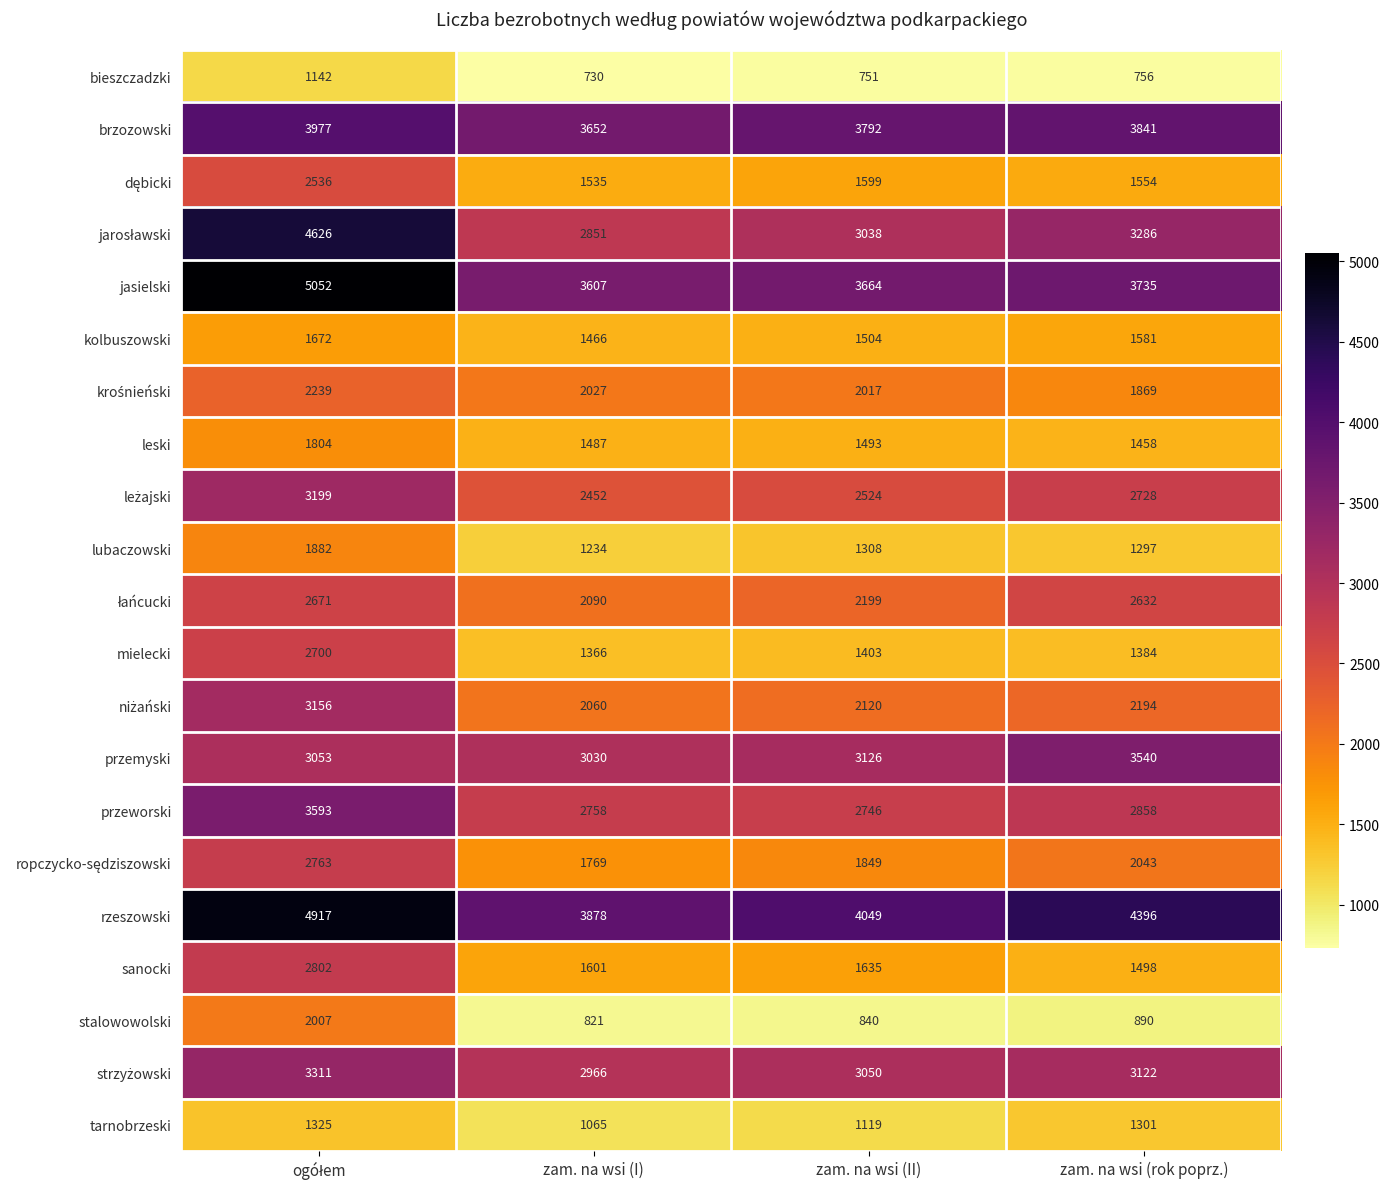

What is the total value across all series at zam. na wsi (rok poprz.)?

47963